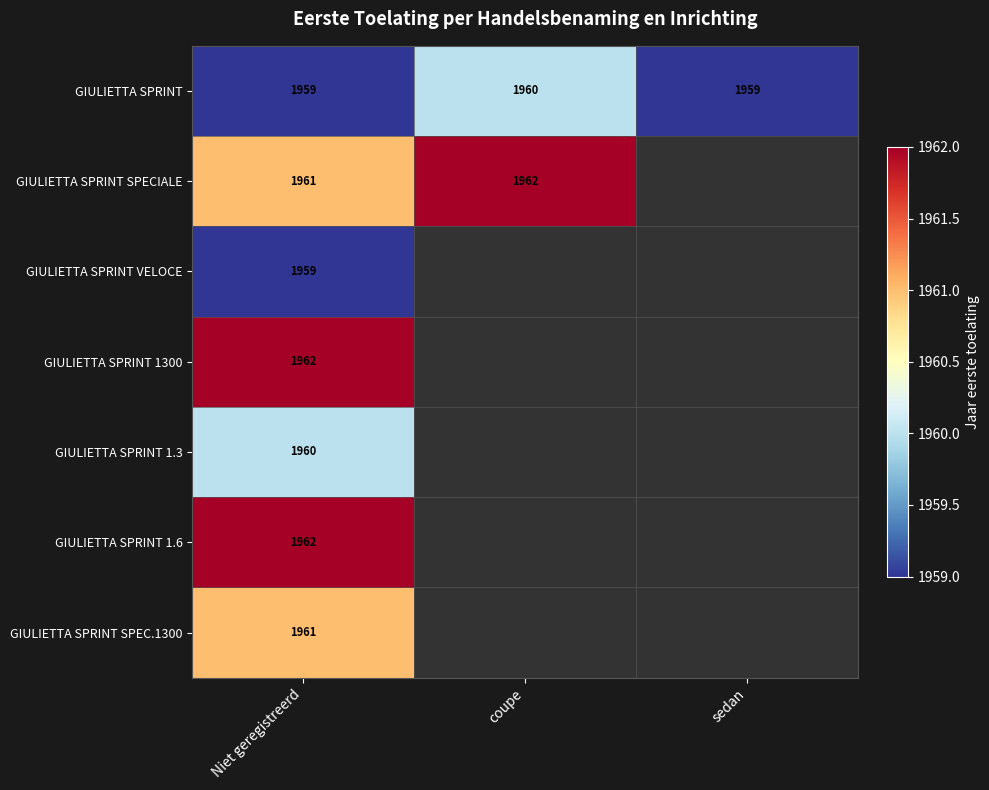

What is the spread (max minus min) of values at Niet geregistreerd?

3